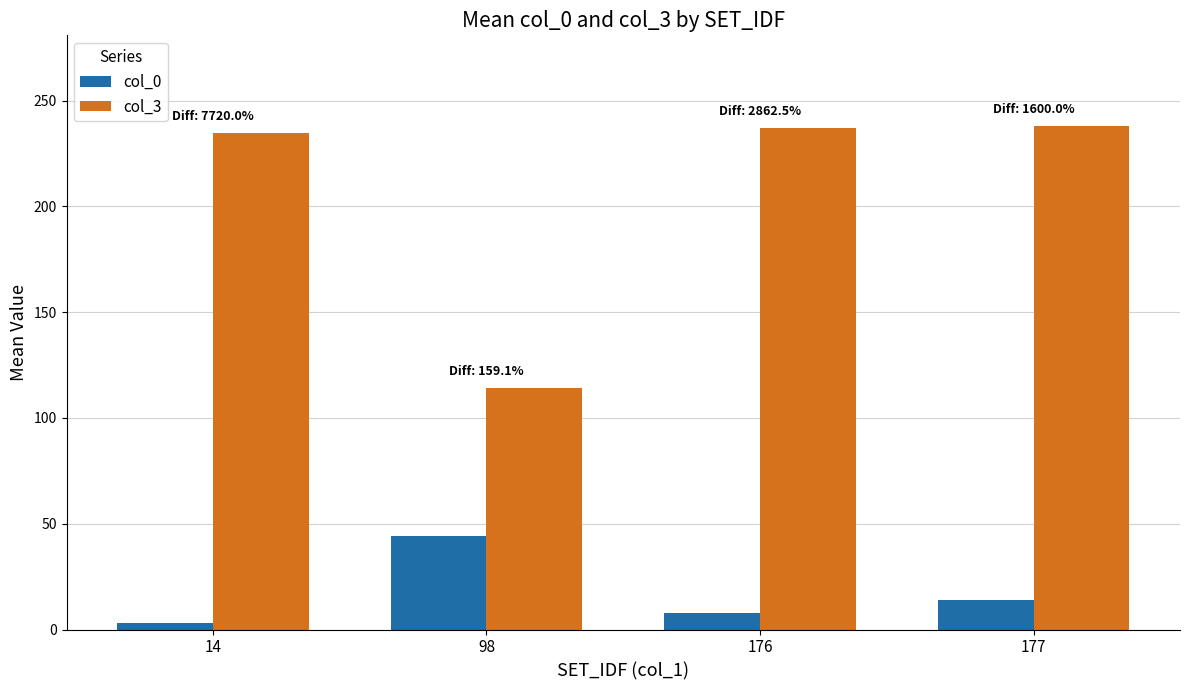

At 177, list the series in order from smallest to largest.

col_0, col_3